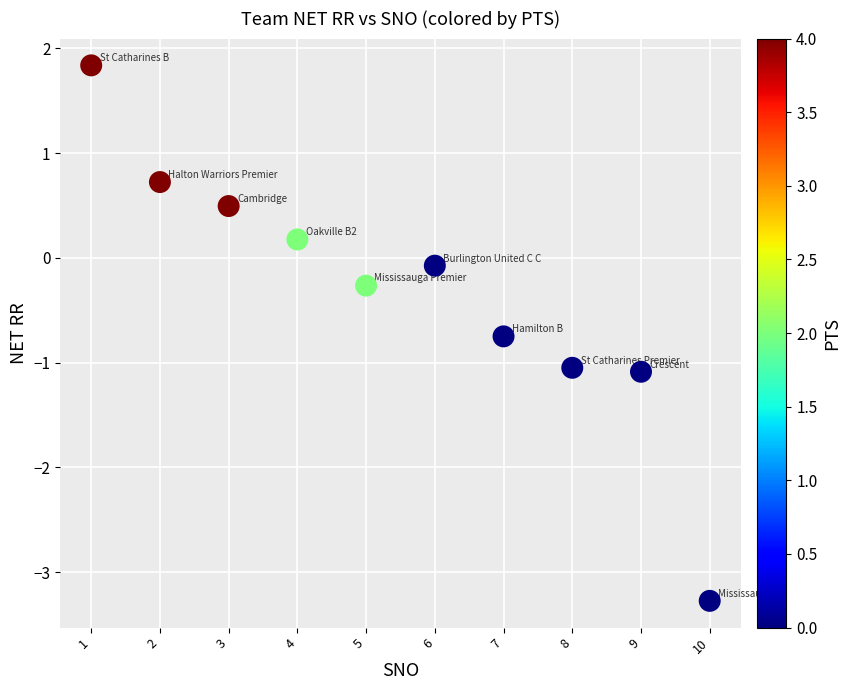

What is the average X value?

5.5